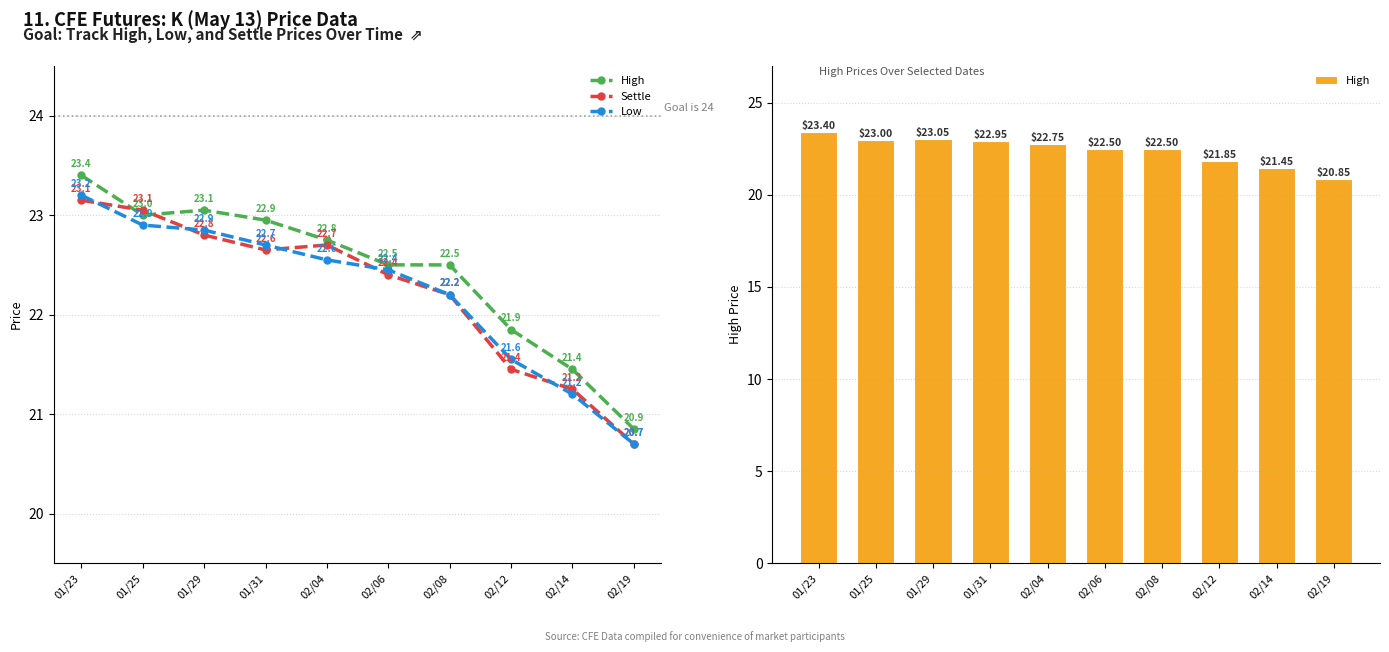

List the series in order of their peak value, highest first.

High, Low, Settle